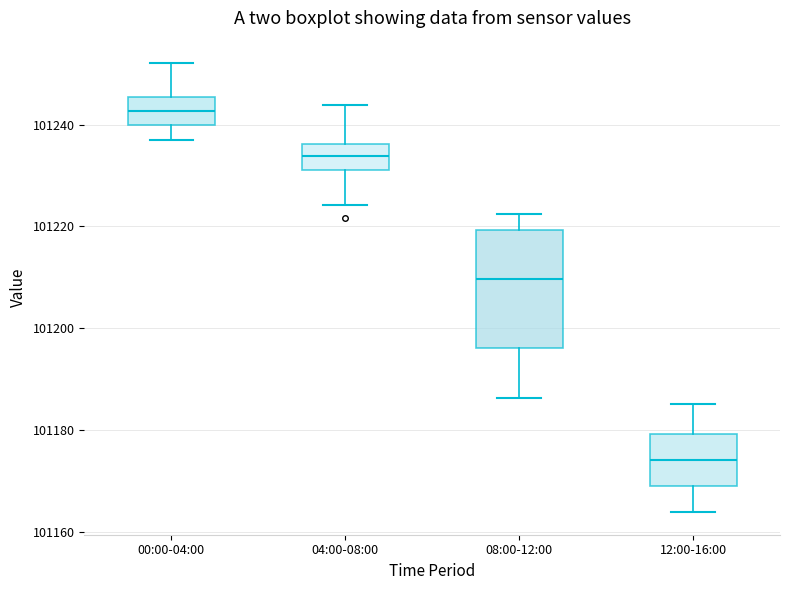

Which box has the lowest median line?

12:00-16:00